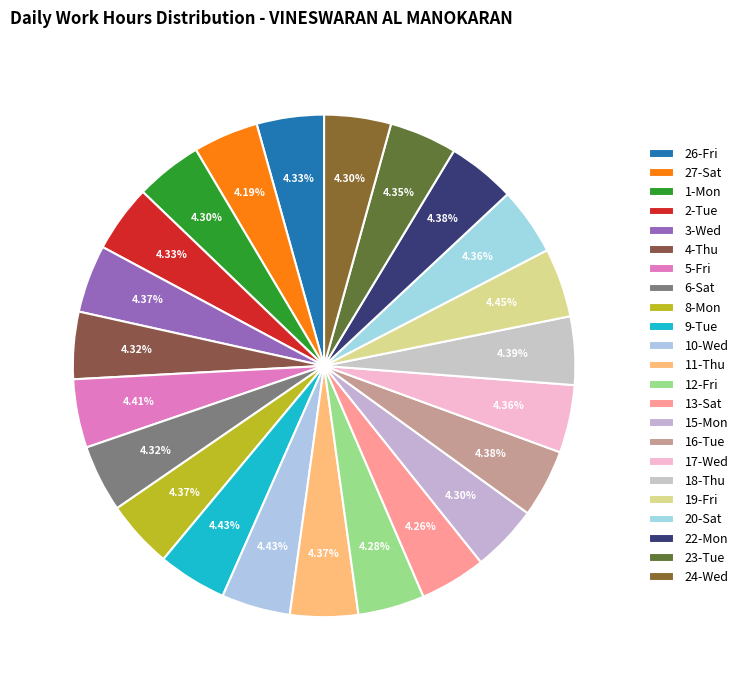

To the nearest percent, what portion does 18-Thu represent?

4%